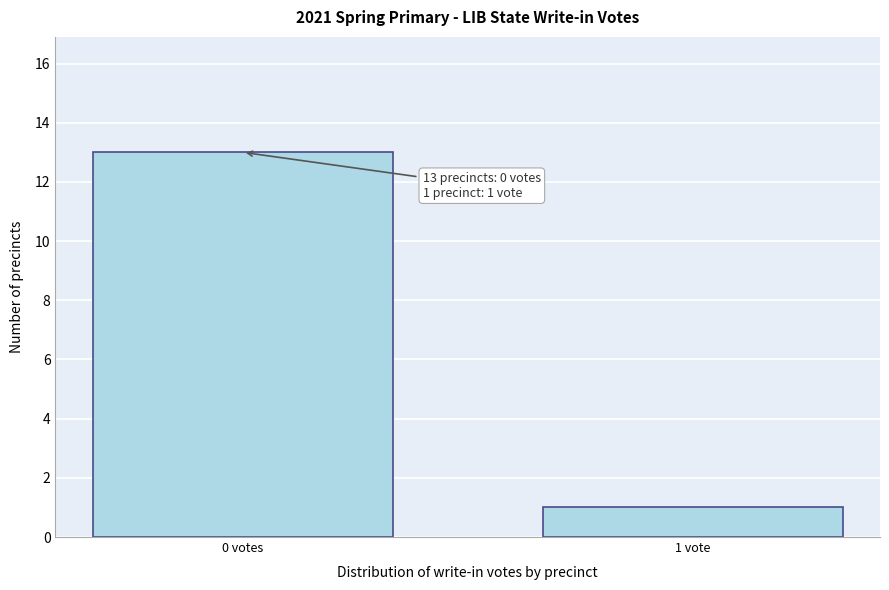

Reading left to right, extract all data points from this chart.

13	1